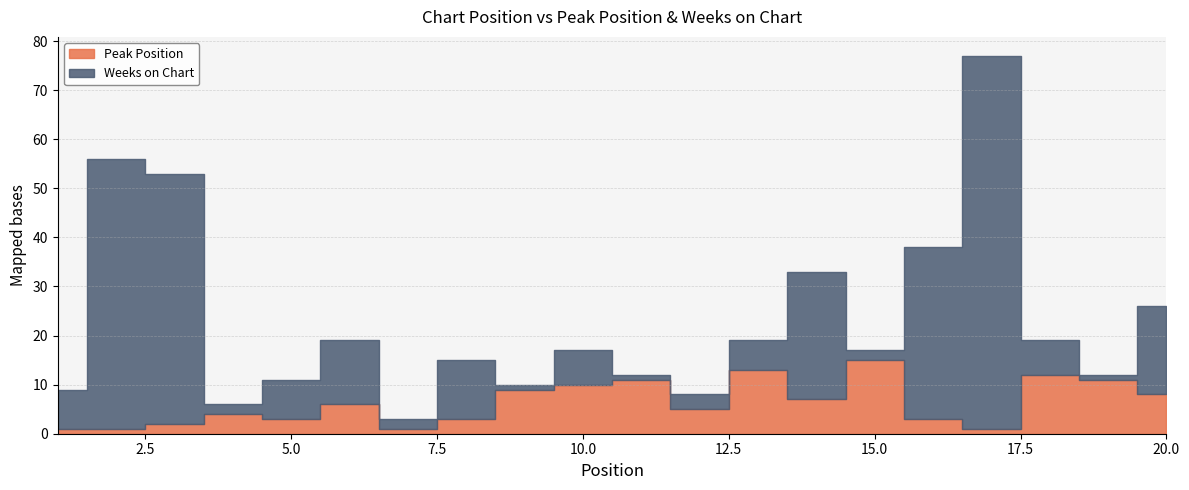

Where is the first local minimum for Peak Position?

5